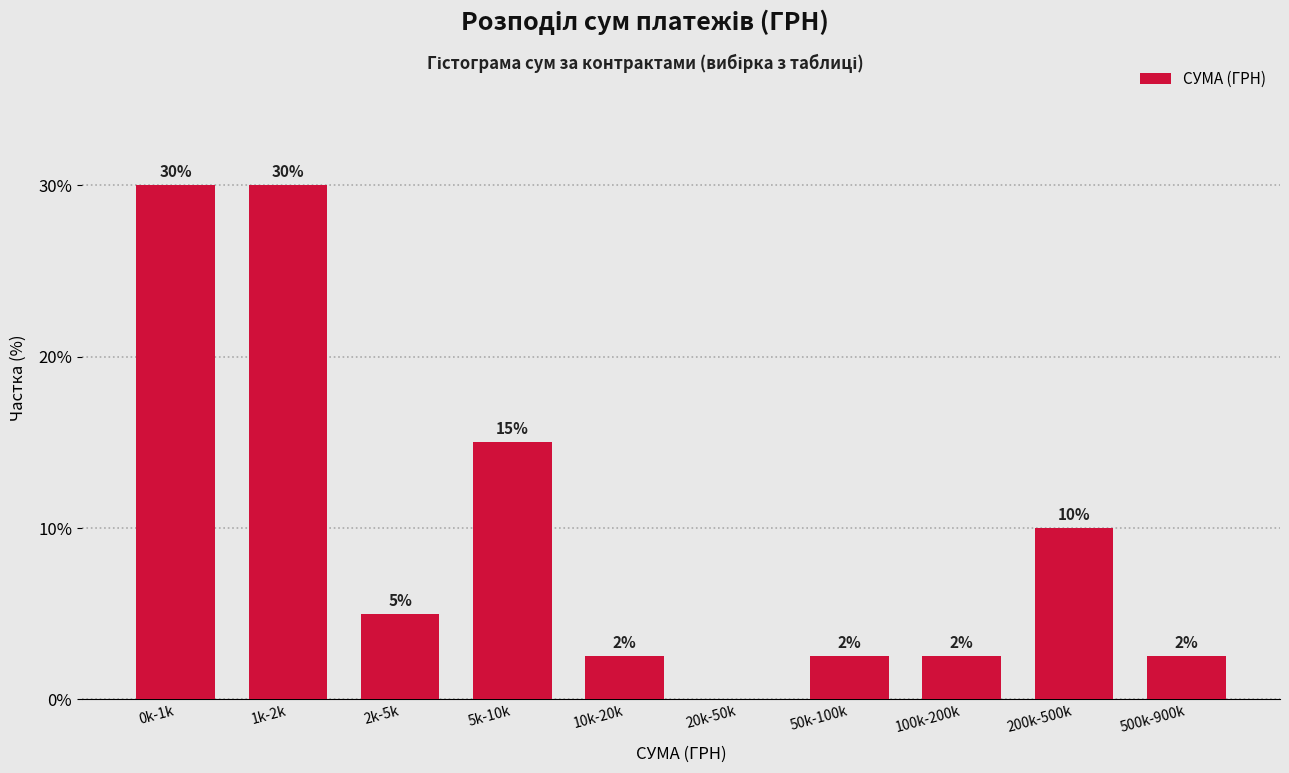

What is the maximum value shown in the chart?

30.0